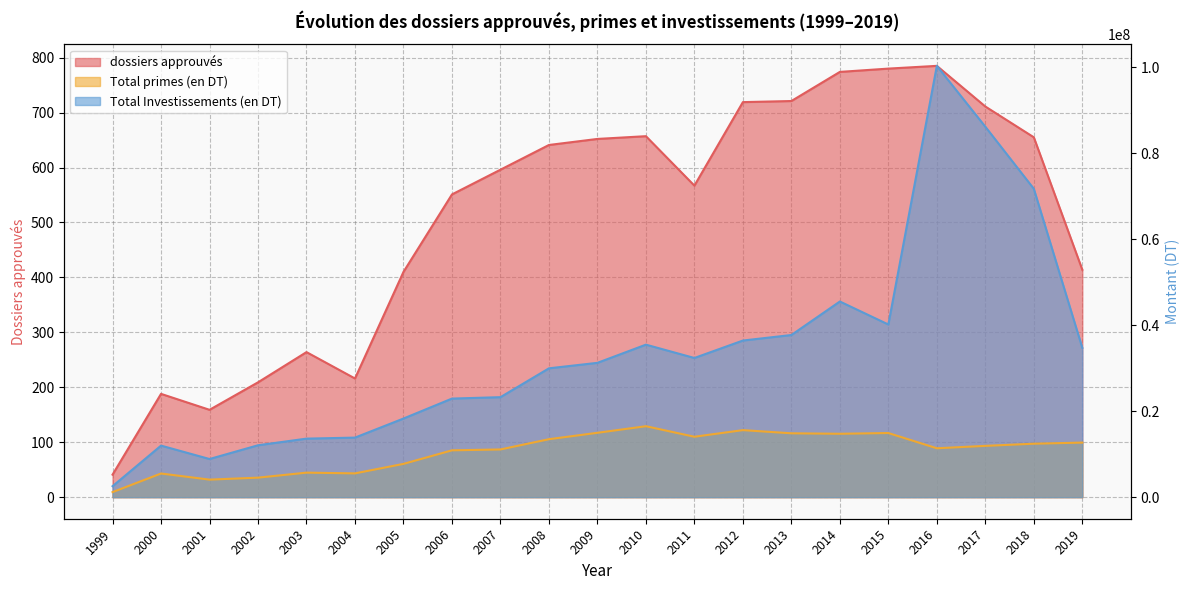

What is the total value across all series at 2013?

52590844.0